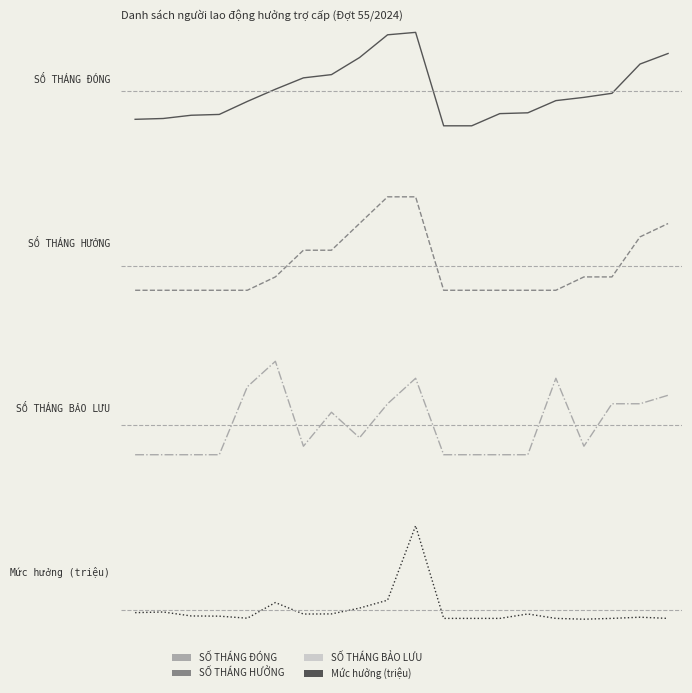

True or false: SỐ THÁNG HƯỞNG has more than 0 points higher than both neighbors.

False